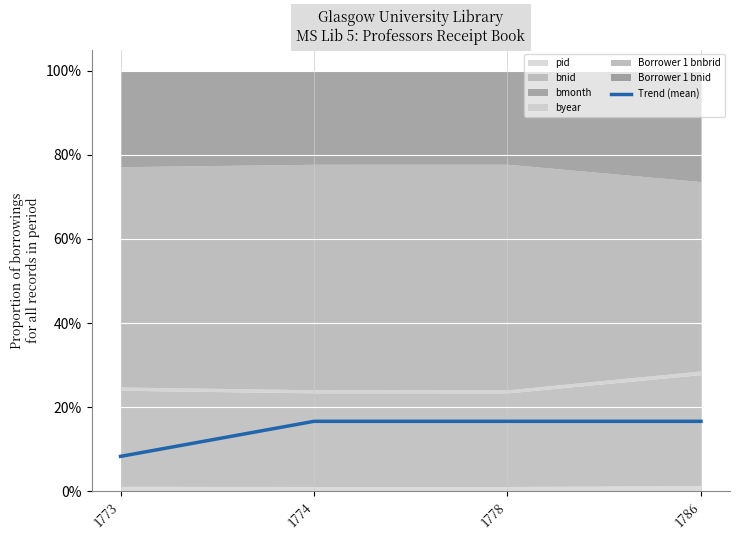

The chart shows a value of 0.3 at 1778. True or false?

False